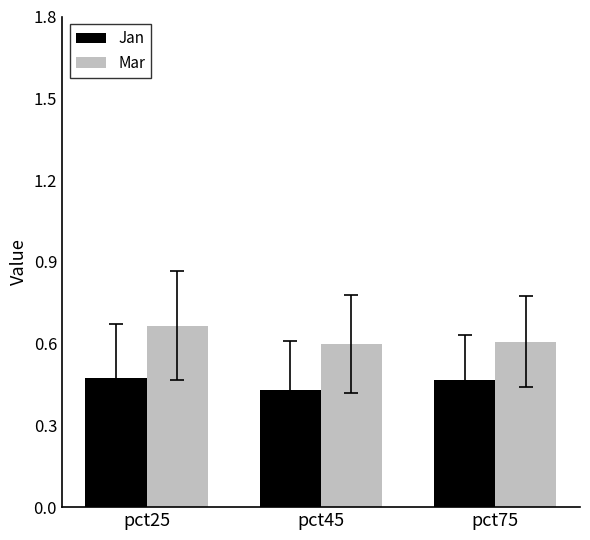

Which series has the largest total across all categories?

Mar